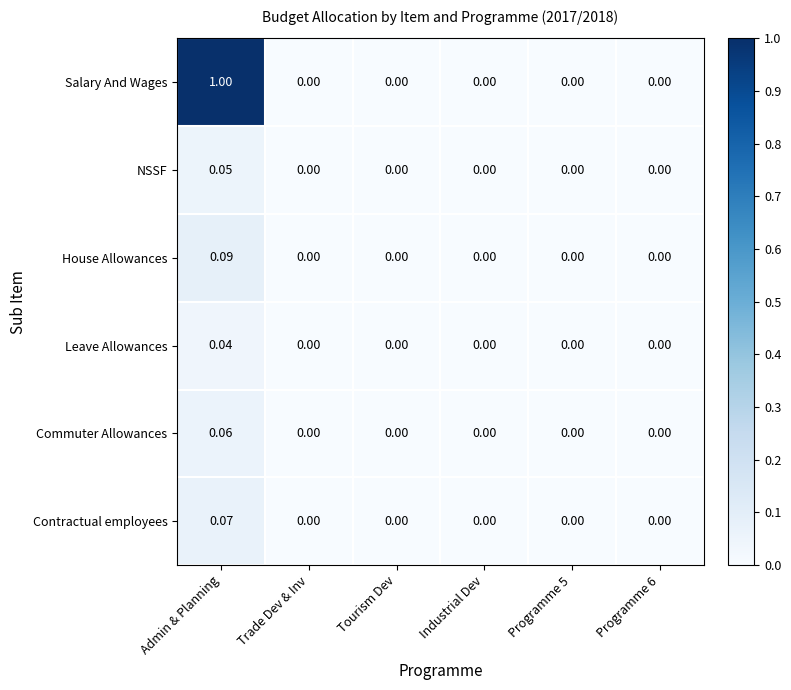

Which series has the largest range (max minus min)?

Salary And Wages